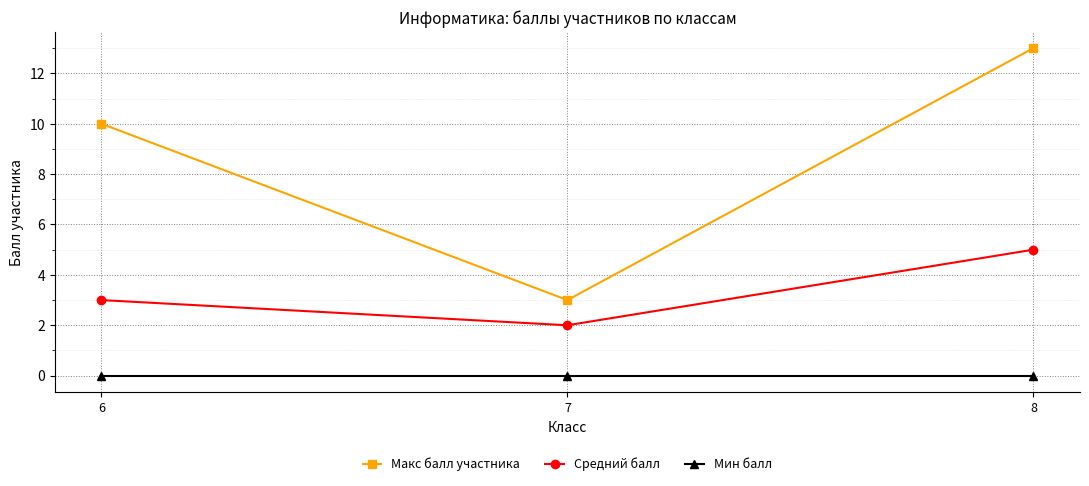

Rank the categories by Макс балл участника value from highest to lowest.

8, 6, 7